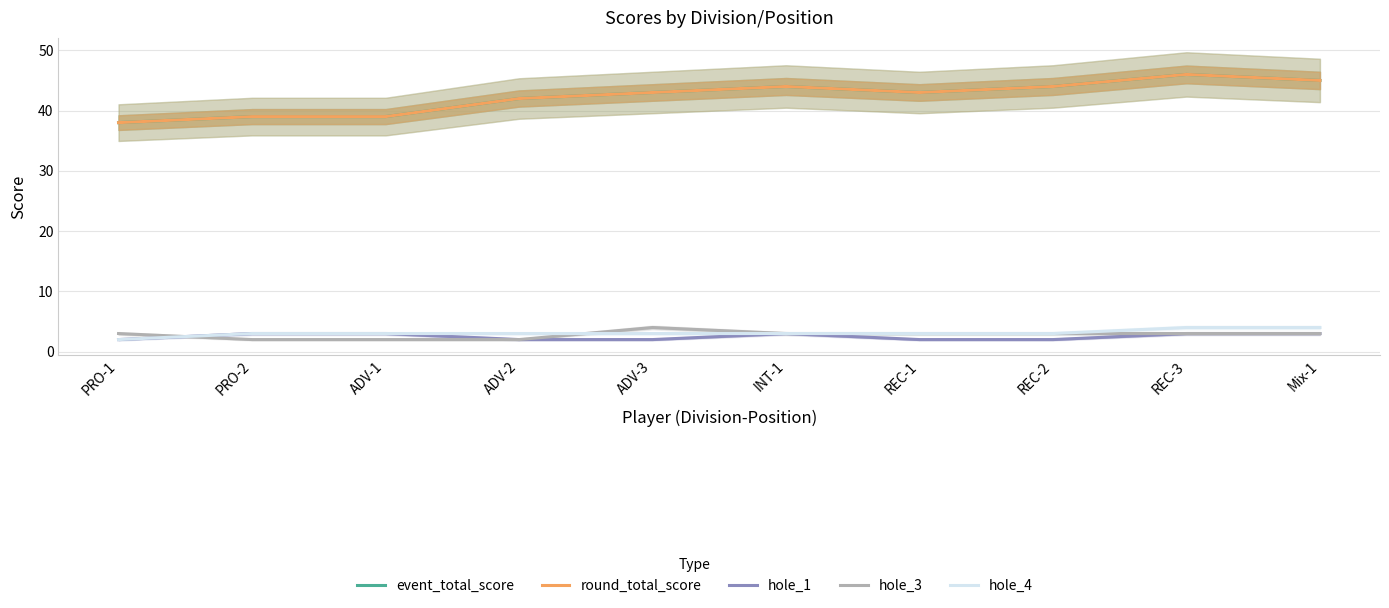

Reading left to right, transcribe all the data shown in this chart.

event_total_score: PRO-1=38	PRO-2=39	ADV-1=39	ADV-2=42	ADV-3=43	INT-1=44	REC-1=43	REC-2=44	REC-3=46	Mix-1=45
round_total_score: PRO-1=38	PRO-2=39	ADV-1=39	ADV-2=42	ADV-3=43	INT-1=44	REC-1=43	REC-2=44	REC-3=46	Mix-1=45
hole_1: PRO-1=2	PRO-2=3	ADV-1=3	ADV-2=2	ADV-3=2	INT-1=3	REC-1=2	REC-2=2	REC-3=3	Mix-1=3
hole_3: PRO-1=3	PRO-2=2	ADV-1=2	ADV-2=2	ADV-3=4	INT-1=3	REC-1=3	REC-2=3	REC-3=3	Mix-1=3
hole_4: PRO-1=2	PRO-2=3	ADV-1=3	ADV-2=3	ADV-3=3	INT-1=3	REC-1=3	REC-2=3	REC-3=4	Mix-1=4